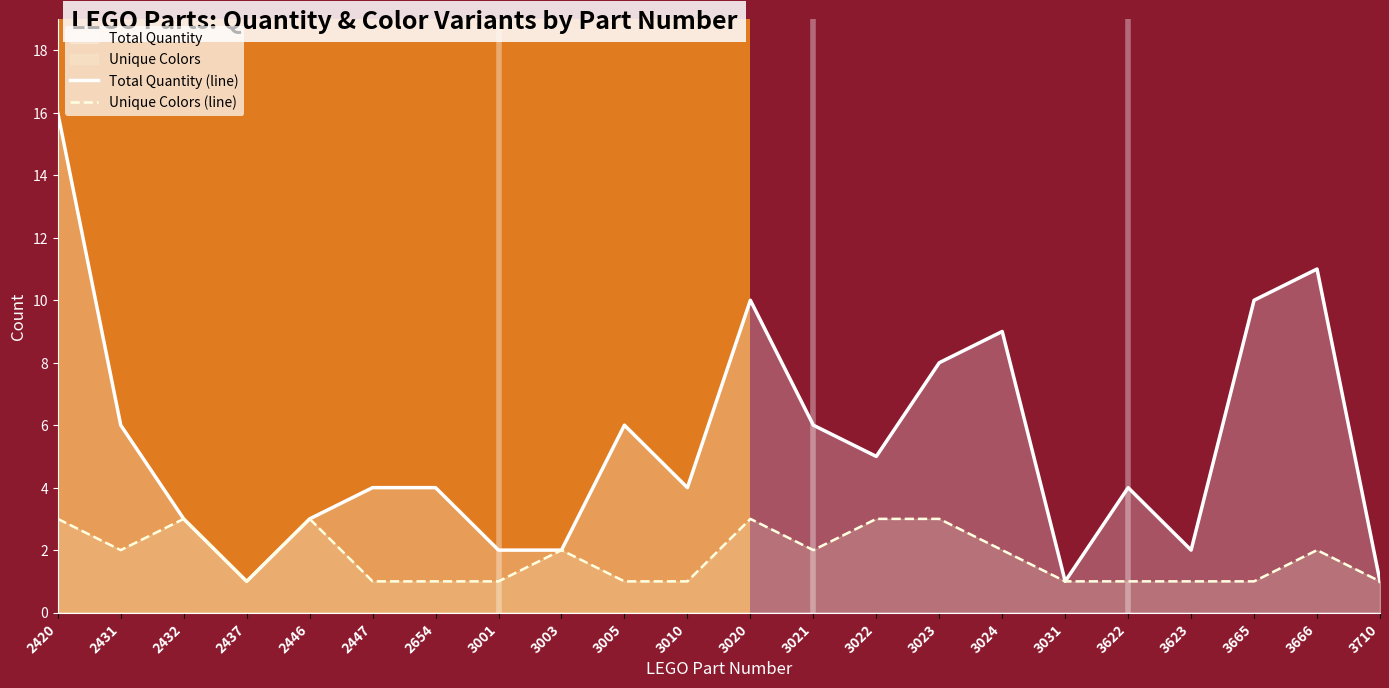

At 2654, list the series in order from largest to smallest.

Total Quantity (line), Unique Colors (line)